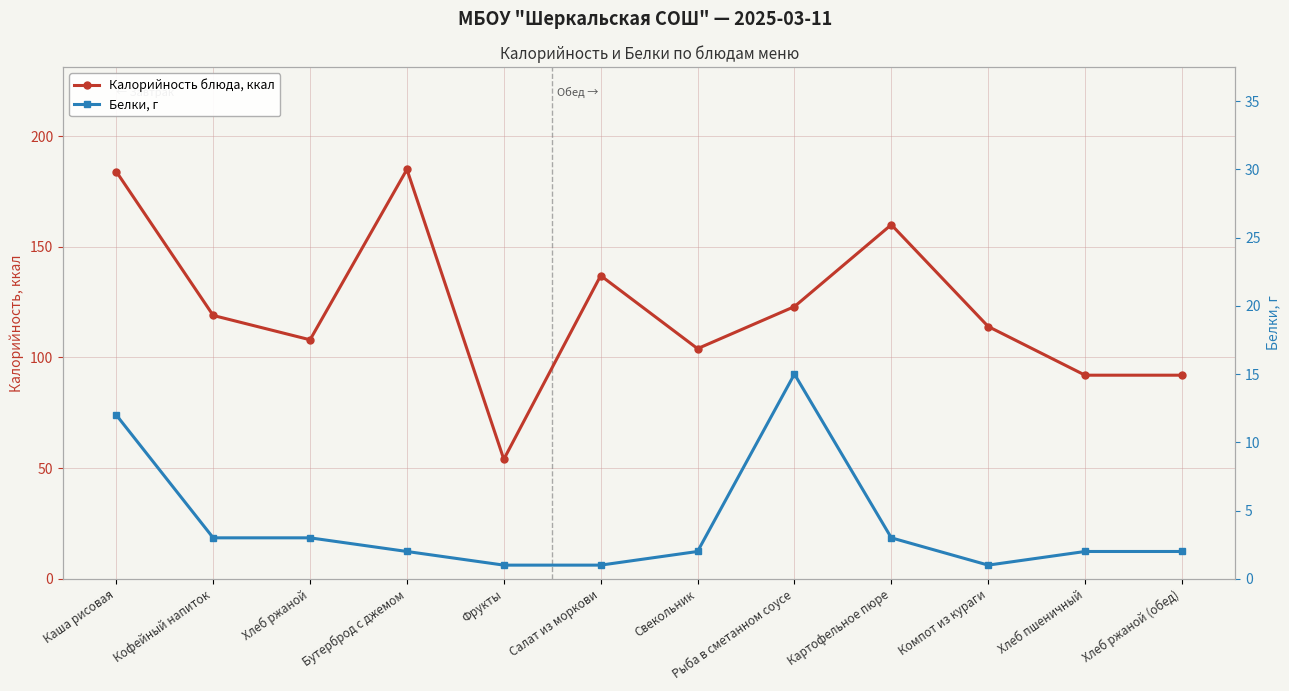

What is the label of the 12th point from the left?

Хлеб ржаной (обед)